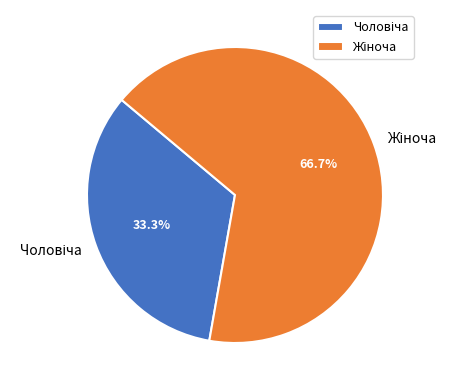

Which slice is the largest?

Жіноча